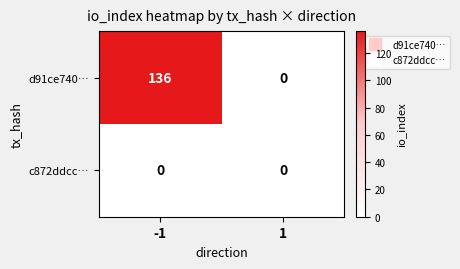

Reading left to right, extract all data points from this chart.

d91ce740…: 136	0
c872ddcc…: 0	0